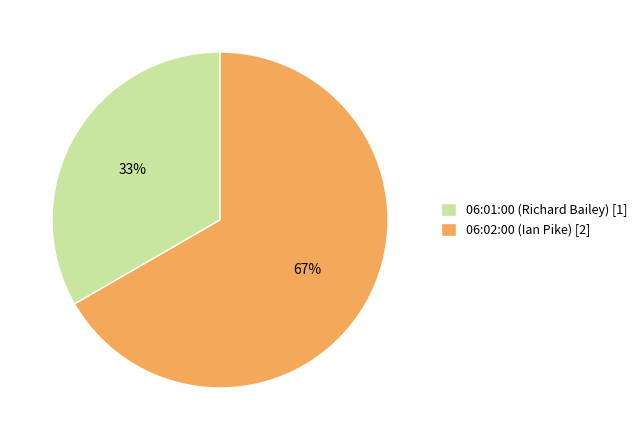

The 06:02:00 (Ian Pike) slice represents 79% of the pie. True or false?

False